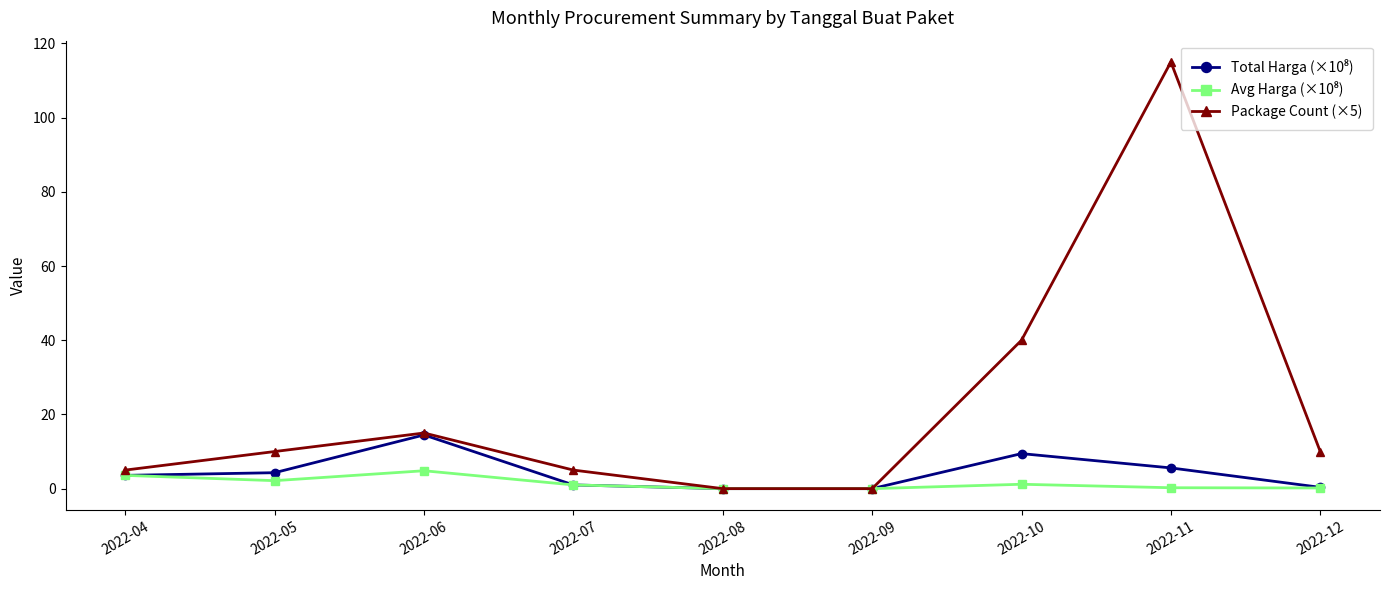

Which label corresponds to the largest value in the chart?

2022-11